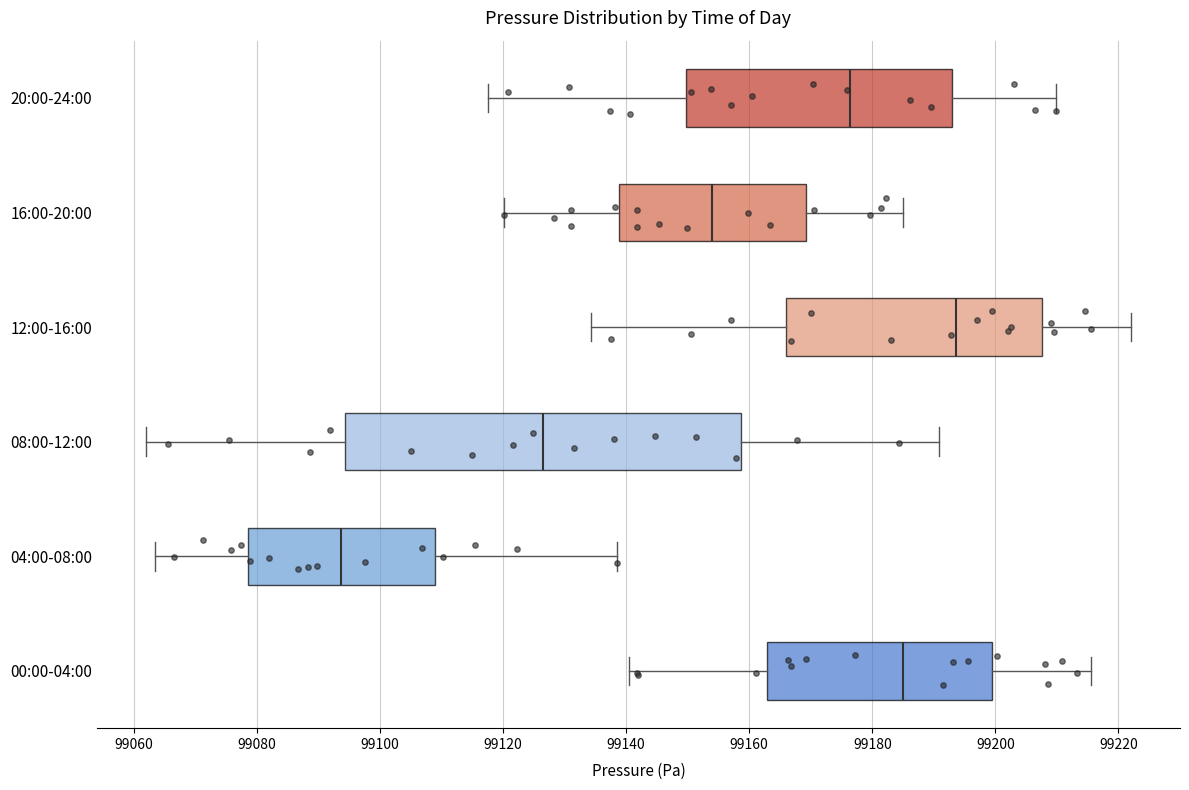

Which box's median line is the furthest to the right?

12:00-16:00